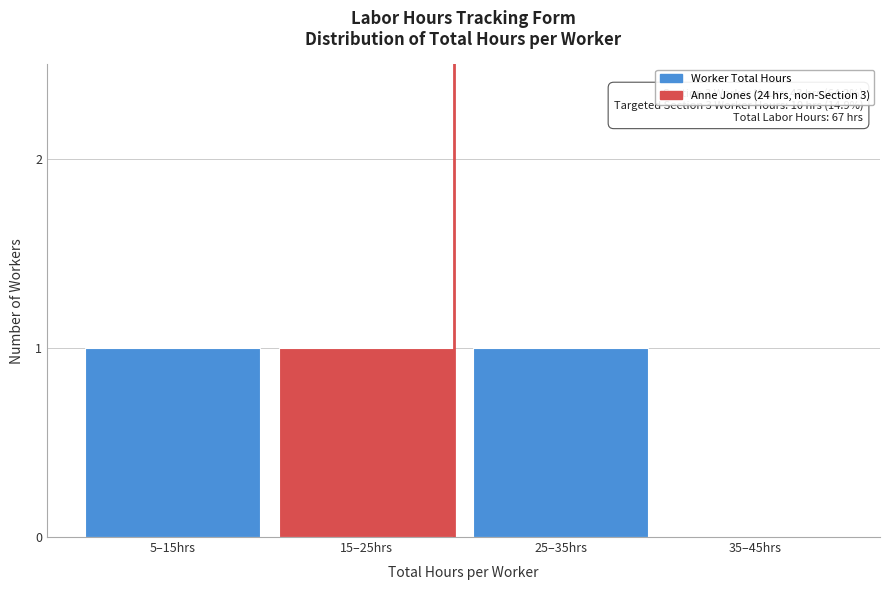

Reading right to left, what are all the values shown in this chart?

35–45hrs=0	25–35hrs=1	15–25hrs=1	5–15hrs=1